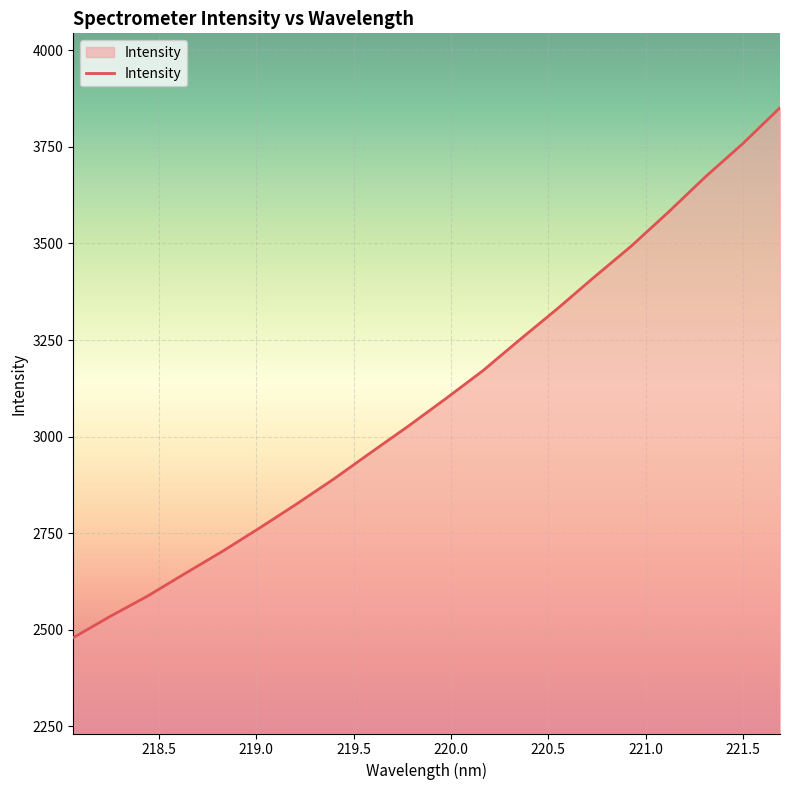

What is the difference between the maximum and minimum values?

1371.5